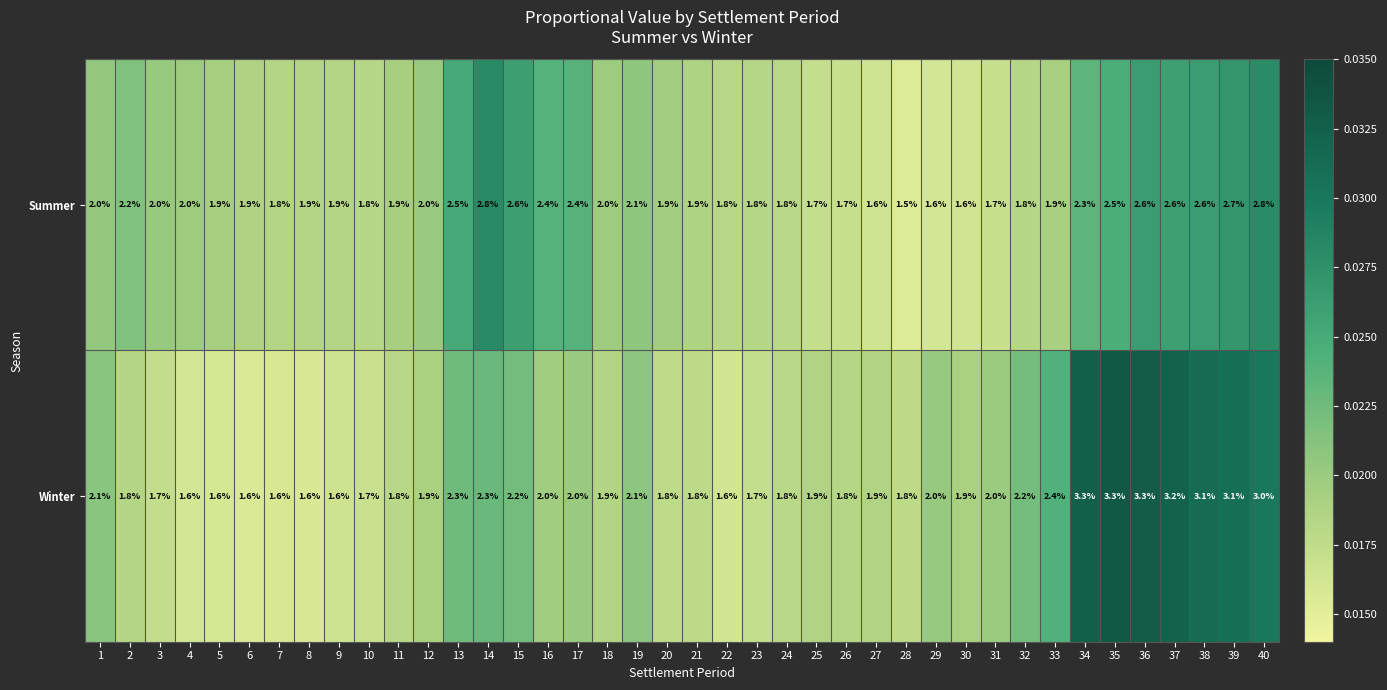

The Summer series shows 4.4 at 35. True or false?

False